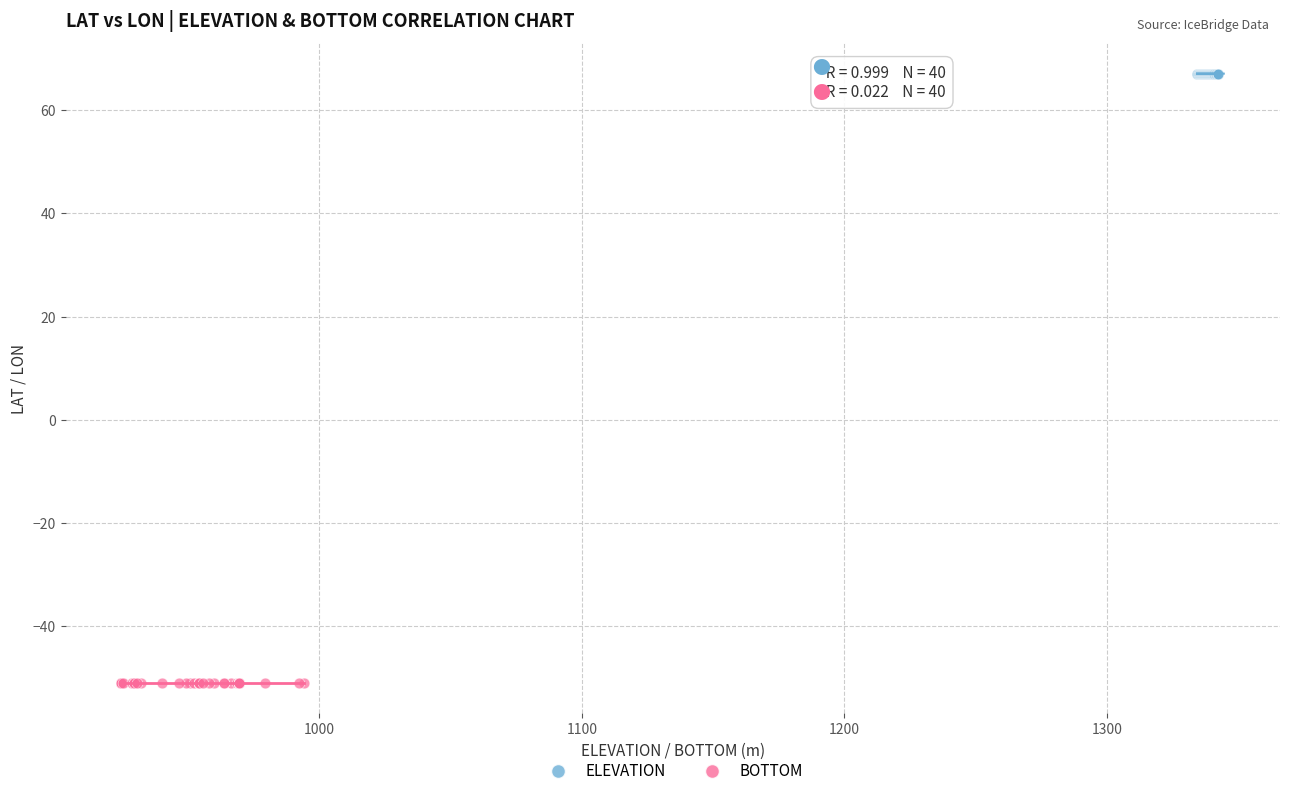

Which series contains the highest Y value?

ELEVATION